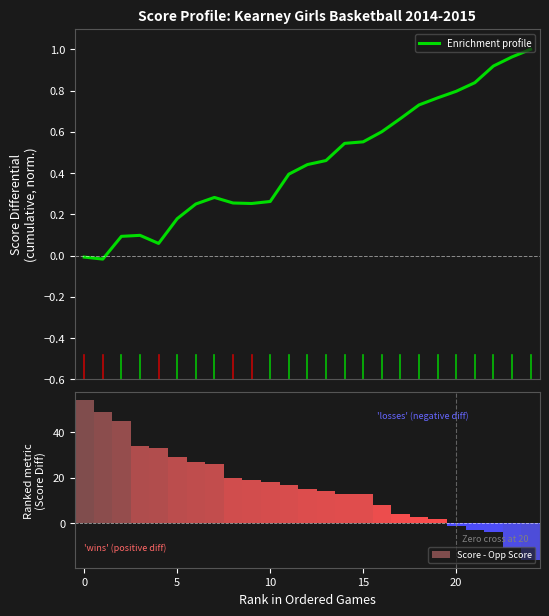

Reading left to right, extract all data points from this chart.

Enrichment profile: -0.0	-0.0	0.1	0.1	0.1	0.2	0.2	0.3	0.3	0.3	0.3	0.4	0.4	0.5	0.5	0.6	0.6	0.7	0.7	0.8	0.8	0.8	0.9	1.0	1.0
Score - Opp Score: 54.0	49.0	45.0	34.0	33.0	29.0	27.0	26.0	20.0	19.0	18.0	17.0	15.0	14.0	13.0	13.0	8.0	4.0	3.0	2.0	-1.0	-3.0	-4.0	-11.0	-16.0